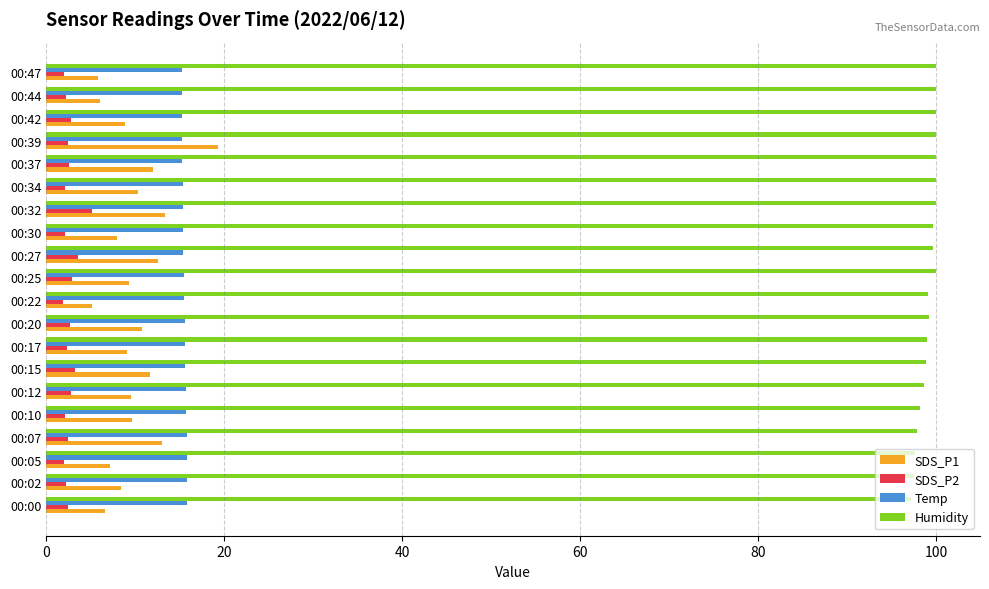

What are all the series names shown in the legend?

SDS_P1, SDS_P2, Temp, Humidity